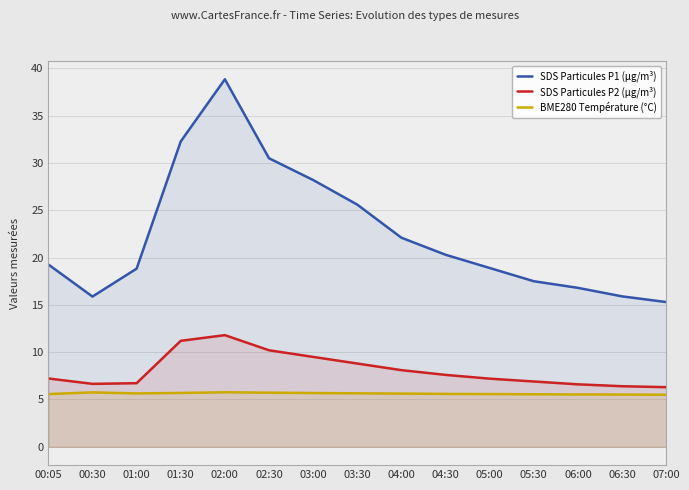

Reading left to right, what are all the values shown in this chart?

SDS Particules P1 (µg/m³): 00:05=19.3	00:30=15.9	01:00=18.8	01:30=32.3	02:00=38.9	02:30=30.5	03:00=28.2	03:30=25.6	04:00=22.1	04:30=20.3	05:00=18.9	05:30=17.5	06:00=16.8	06:30=15.9	07:00=15.3
SDS Particules P2 (µg/m³): 00:05=7.2	00:30=6.7	01:00=6.7	01:30=11.2	02:00=11.8	02:30=10.2	03:00=9.5	03:30=8.8	04:00=8.1	04:30=7.6	05:00=7.2	05:30=6.9	06:00=6.6	06:30=6.4	07:00=6.3
BME280 Température (°C): 00:05=5.6	00:30=5.8	01:00=5.6	01:30=5.7	02:00=5.8	02:30=5.7	03:00=5.7	03:30=5.7	04:00=5.6	04:30=5.6	05:00=5.6	05:30=5.5	06:00=5.5	06:30=5.5	07:00=5.5